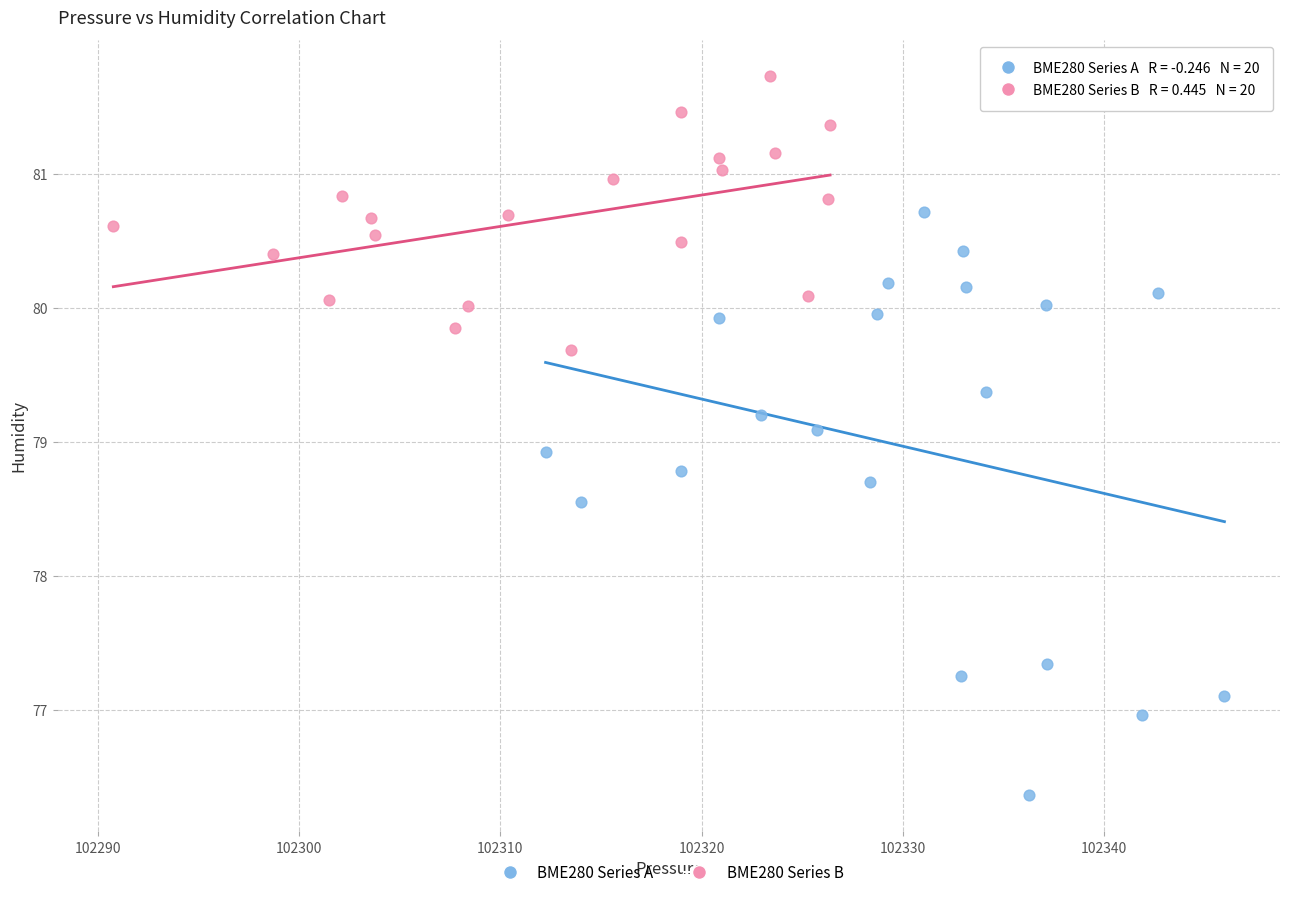

Which series has the largest Y range (max minus min)?

BME280 Series A